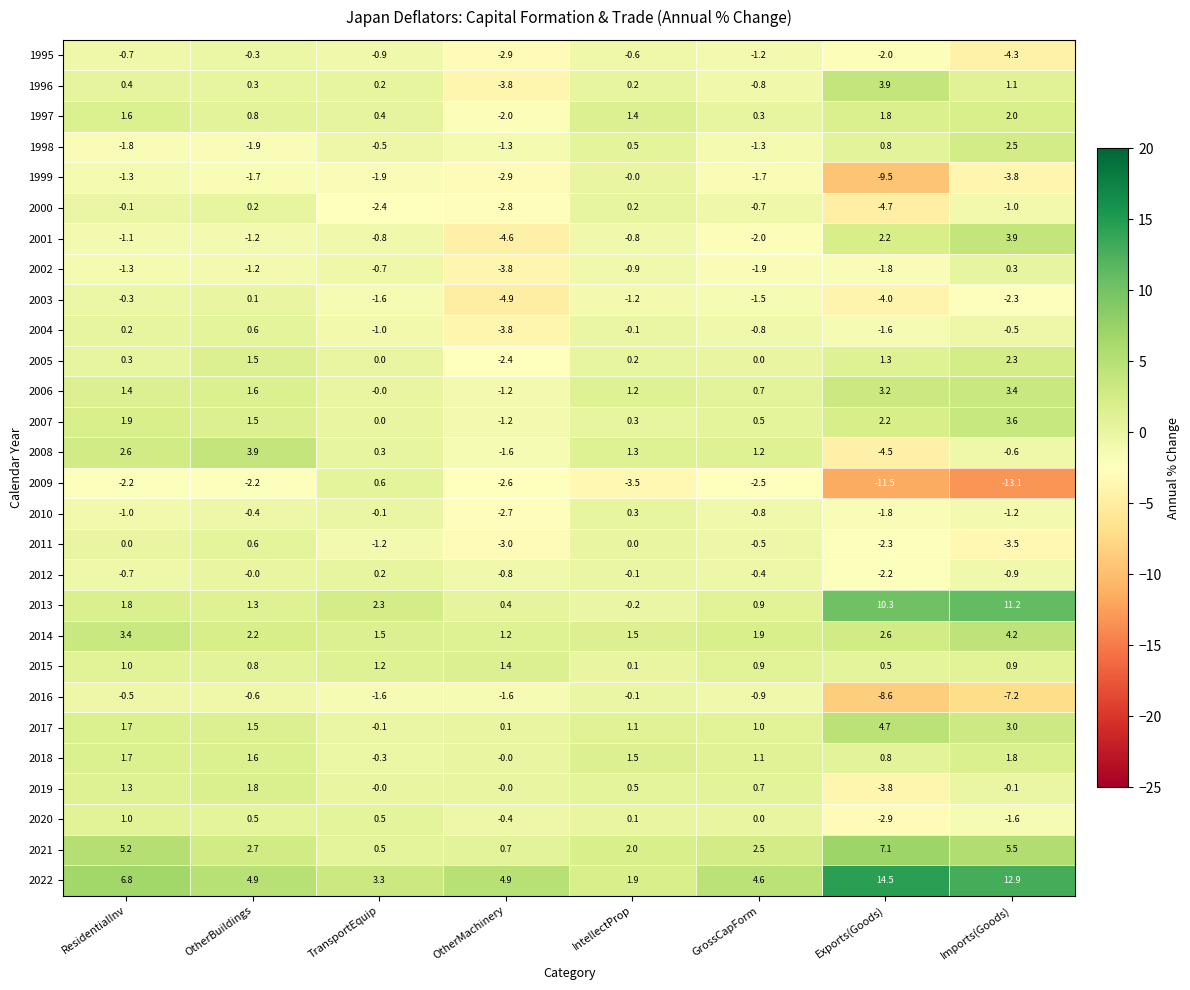

At how many categories does at least one series exceed -10?

8